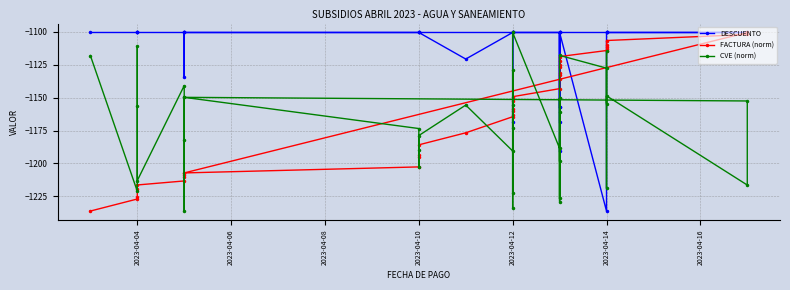

Rank the series by their average value, from highest to lowest.

DESCUENTO, FACTURA (norm), CVE (norm)